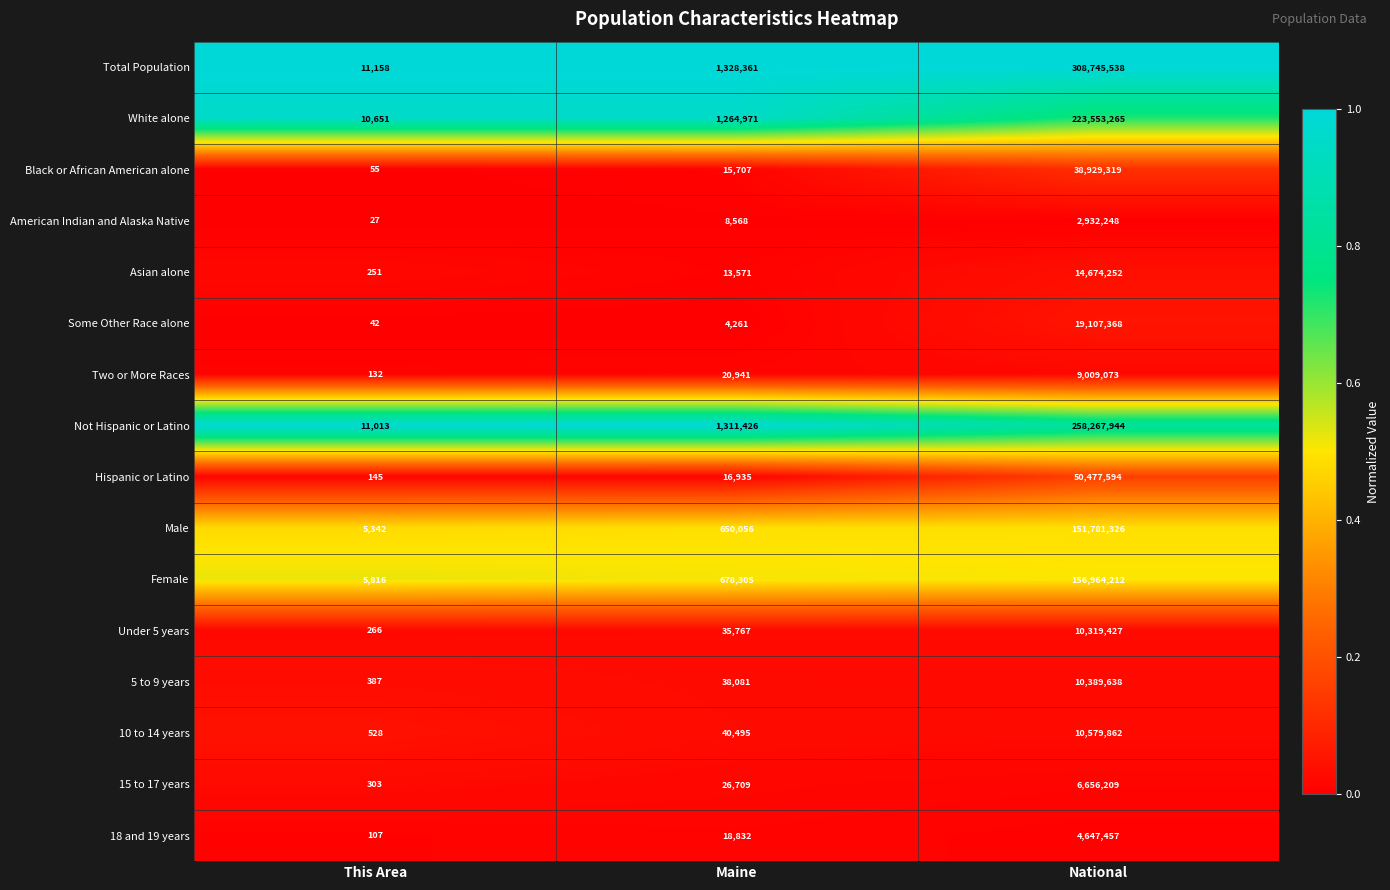

Rank the series by their maximum value, from lowest to highest.

American Indian and Alaska Native, 18 and 19 years, 15 to 17 years, Two or More Races, Under 5 years, 5 to 9 years, 10 to 14 years, Asian alone, Some Other Race alone, Black or African American alone, Hispanic or Latino, Male, Female, White alone, Not Hispanic or Latino, Total Population